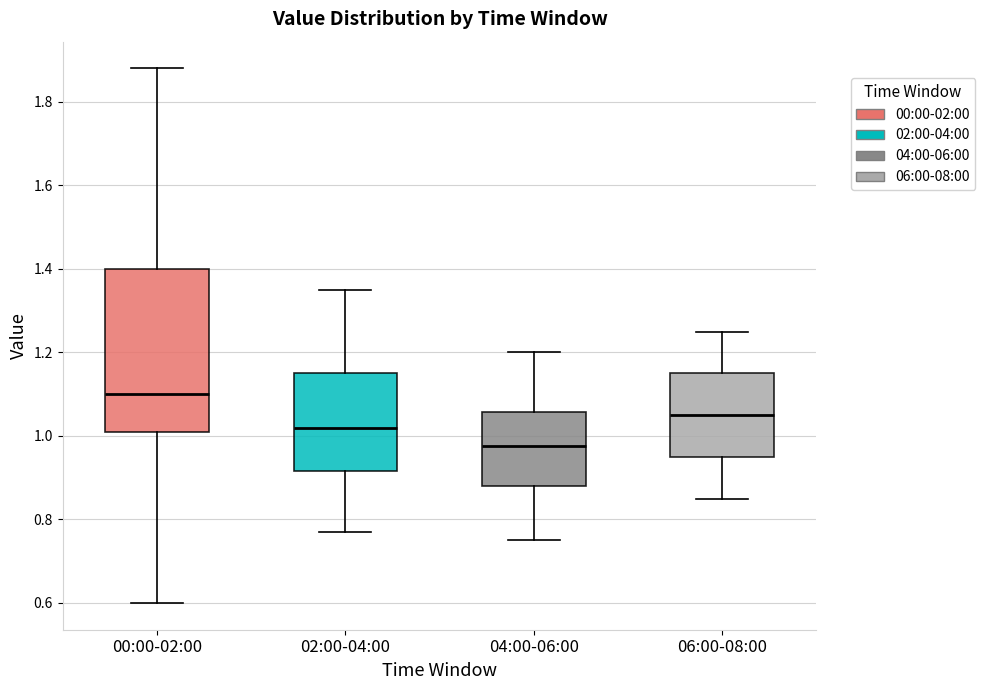

Reading left to right, transcribe this box plot: for each box, give where its median line is, the range the box spans, and where its two whiskers end, as read against the y-axis. The values are not printed on the chart, so give them approximately, as read against the axis.

00:00-02:00: median 1.10, box 1.02 to 1.40, whiskers 0.60 to 1.88
02:00-04:00: median 1.02, box 0.92 to 1.16, whiskers 0.78 to 1.36
04:00-06:00: median 0.98, box 0.88 to 1.06, whiskers 0.76 to 1.20
06:00-08:00: median 1.06, box 0.96 to 1.16, whiskers 0.86 to 1.26